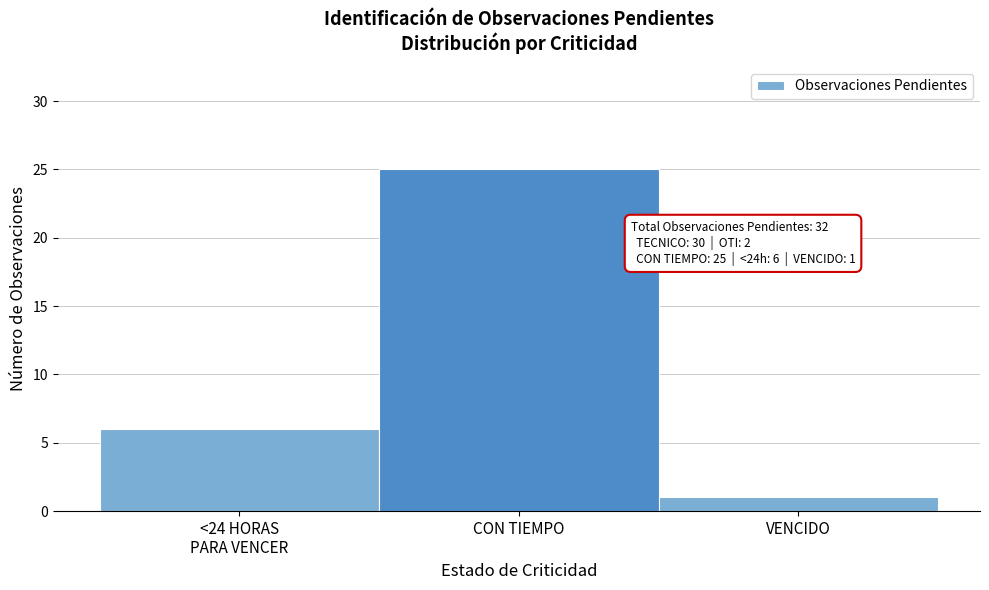

Reading left to right, extract all data points from this chart.

6	25	1